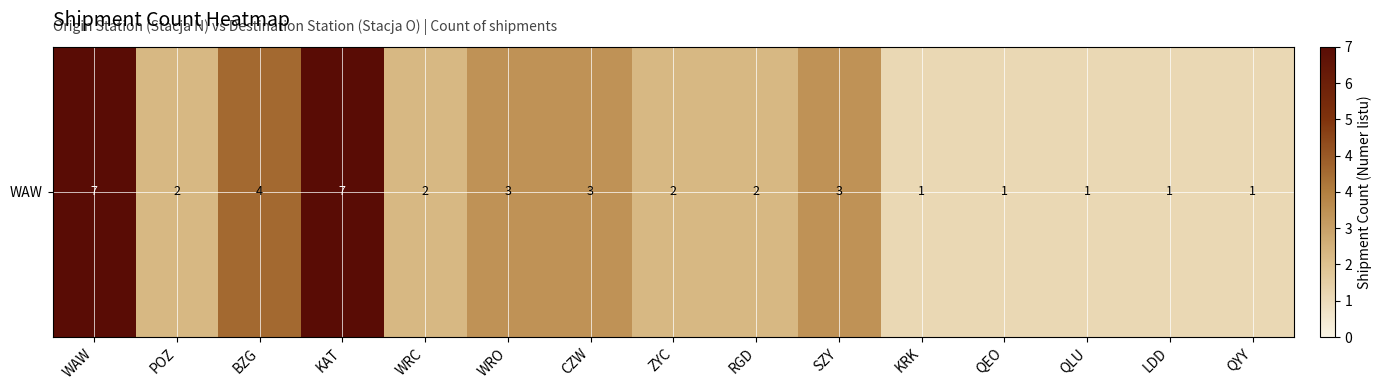

What is the change in value from RGD to SZY?

+1